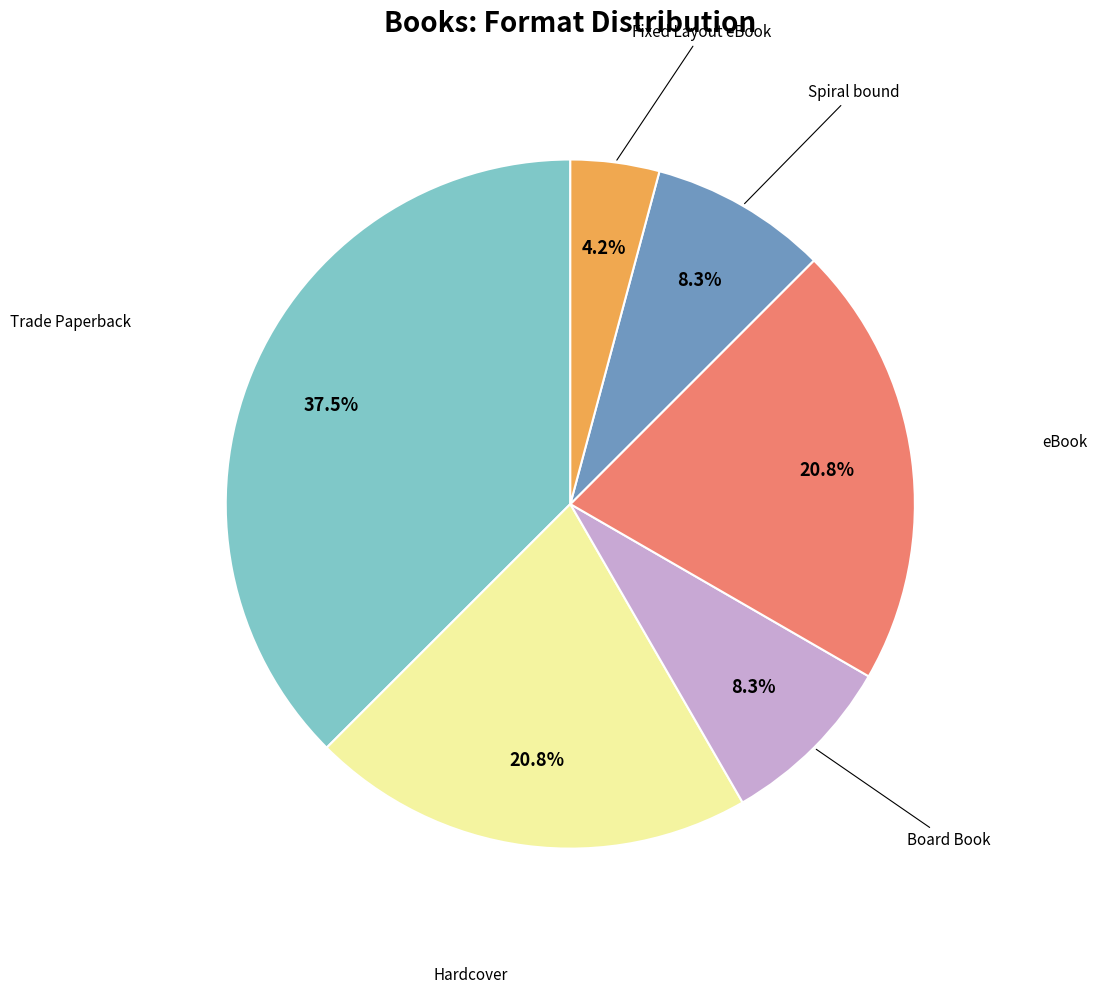

How many slices are in this pie chart?

6